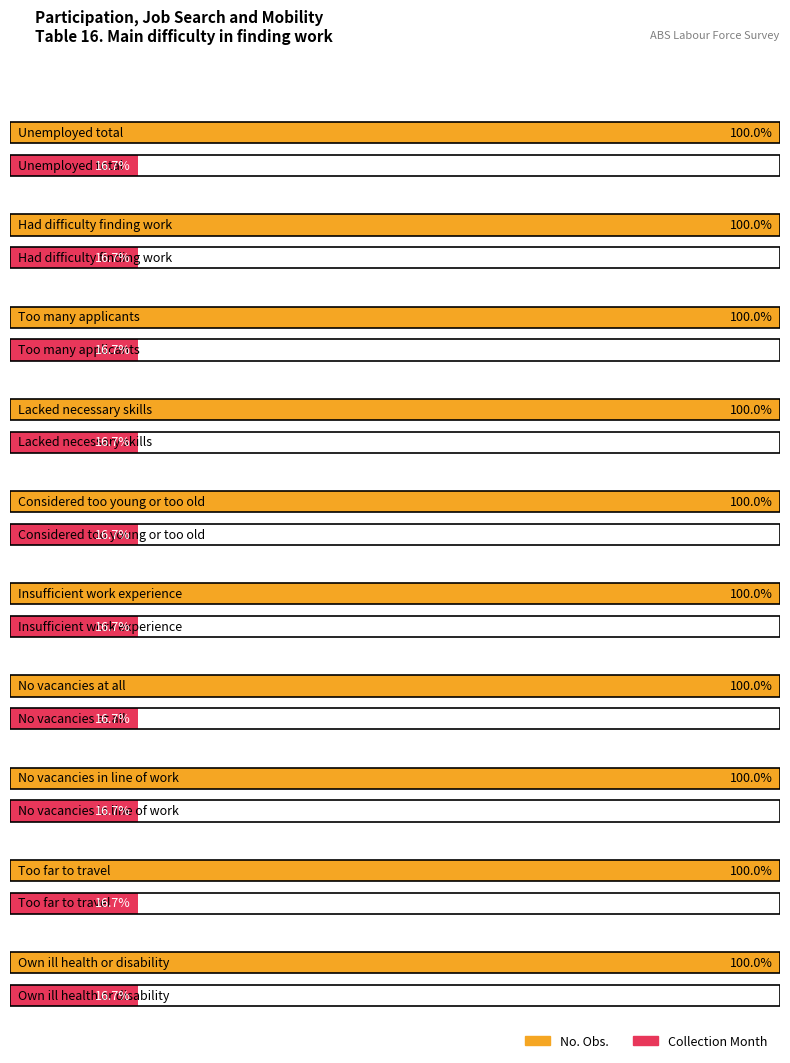

Which series changed the most between Had difficulty finding work and No vacancies in line of work?

No. Obs.